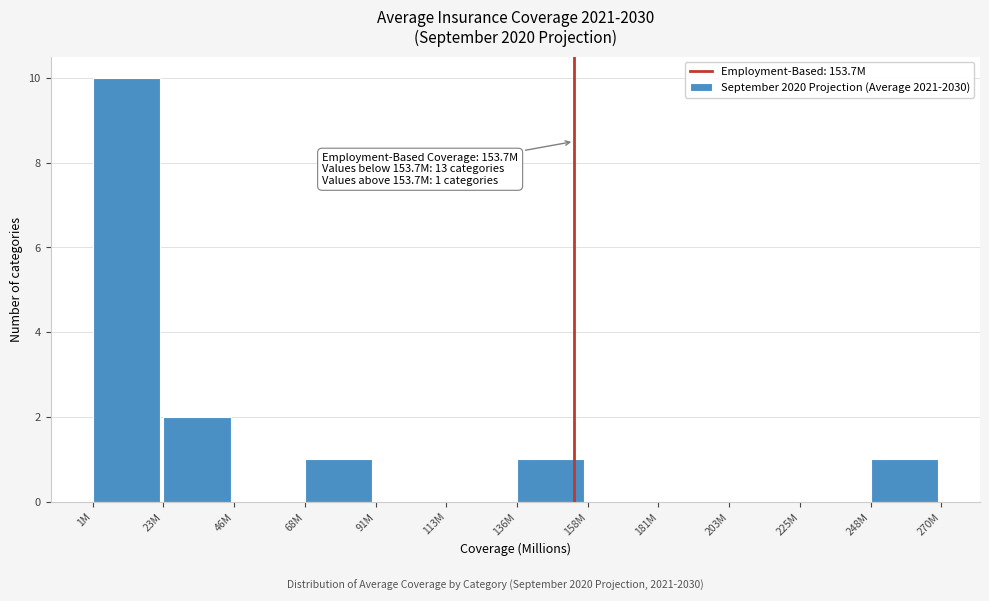

Reading left to right, extract all data points from this chart.

1M=10	23M=2	46M=0	68M=1	91M=0	113M=0	136M=1	158M=0	181M=0	203M=0	225M=0	248M=1